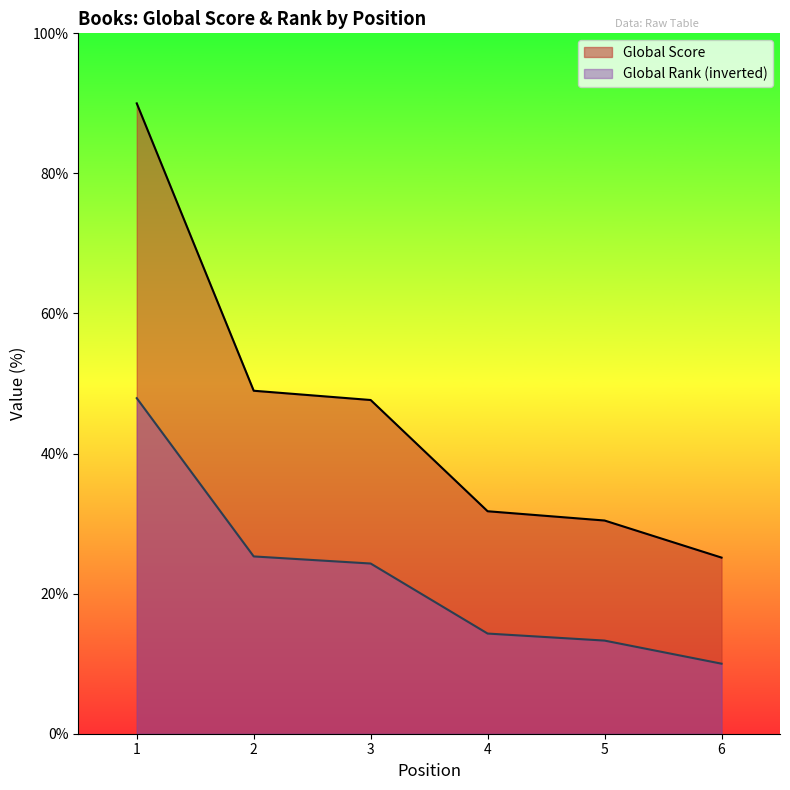

Reading left to right, transcribe all the data shown in this chart.

Global Score: 1=90.0	2=49.0	3=47.6	4=31.8	5=30.4	6=25.1
Global Rank (scaled): 1=47.9	2=25.3	3=24.3	4=14.3	5=13.3	6=10.0